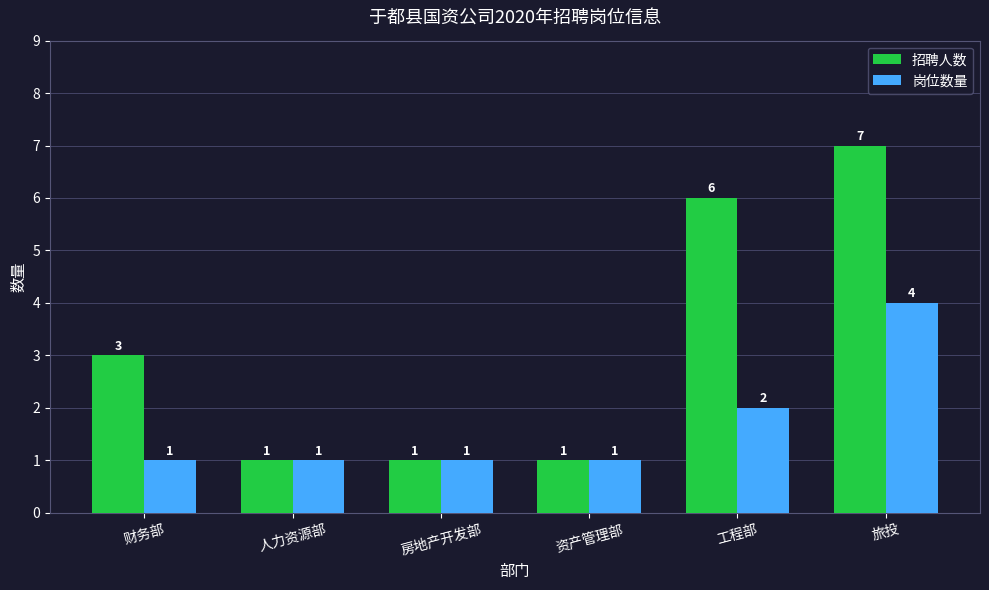

How many categories are shown in the chart?

6